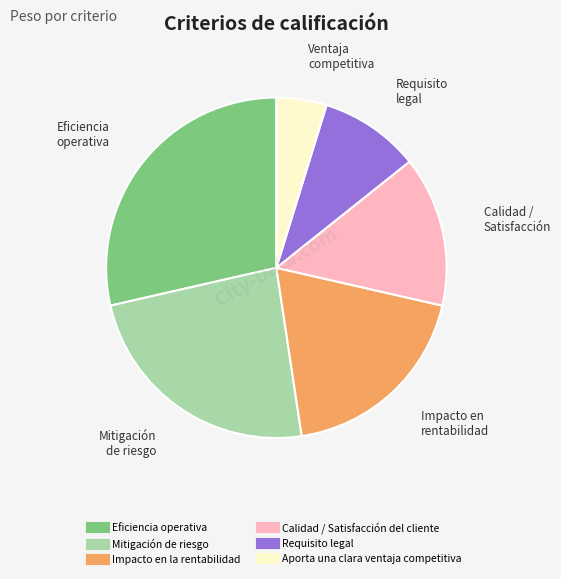

Which category has the smallest portion of the pie?

Aporta una clara ventaja competitiva